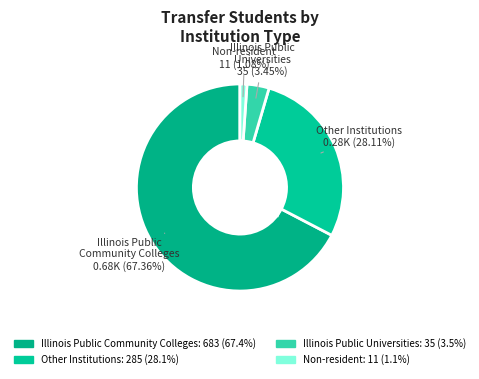

The Illinois Public Community Colleges slice represents 62% of the pie. True or false?

False